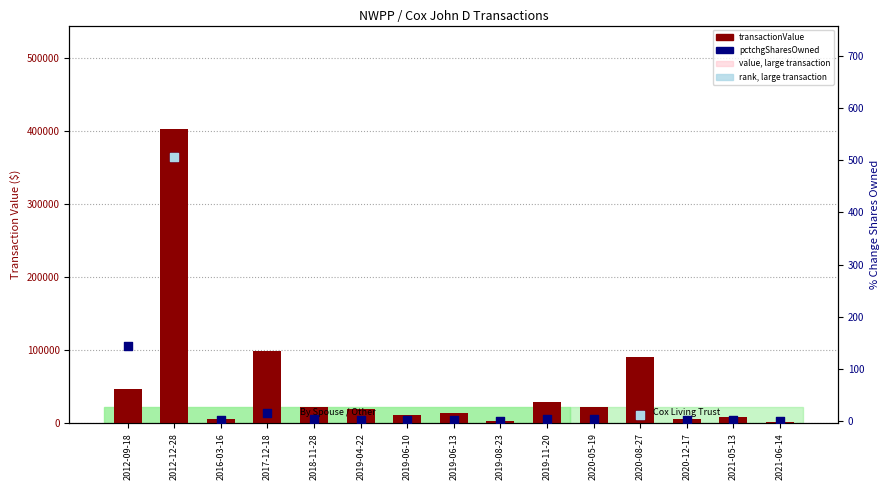

At which category is the sum across all series the highest?

2012-12-28